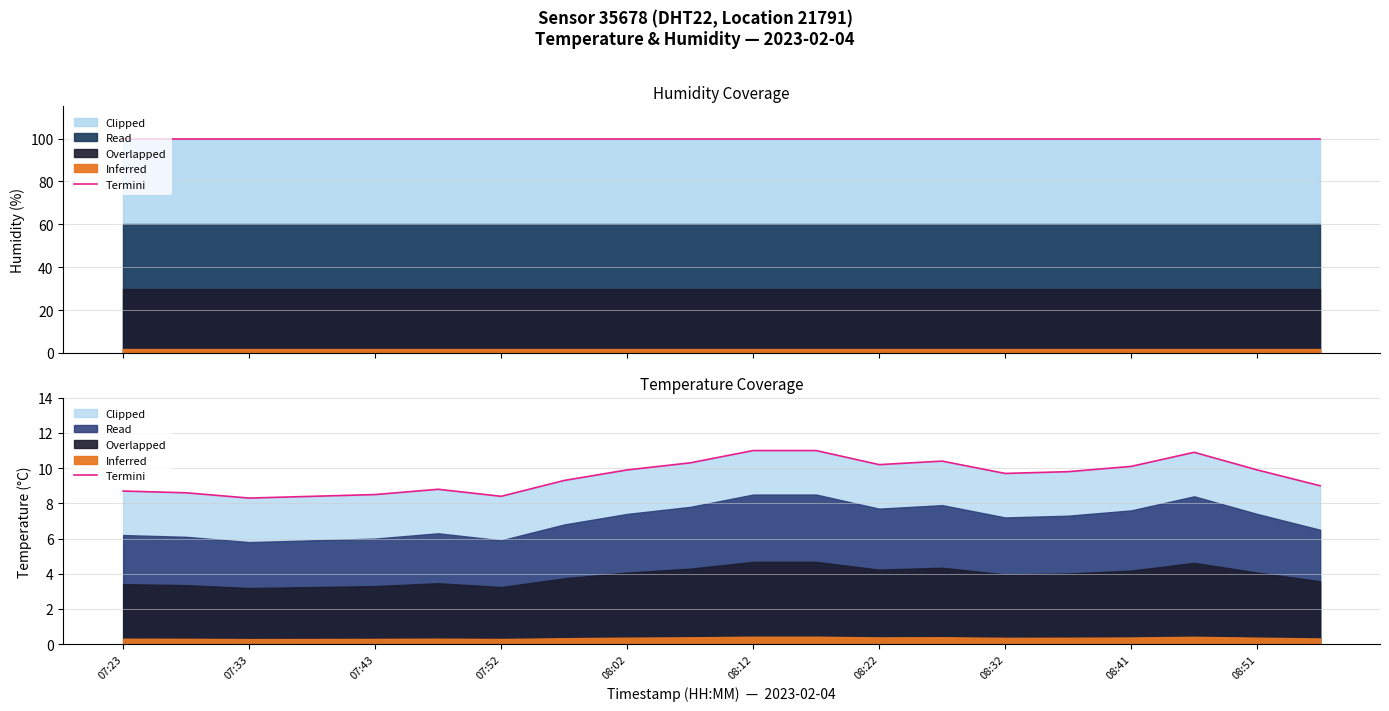

Is it true that the value at 07:33 is 2.9?

False